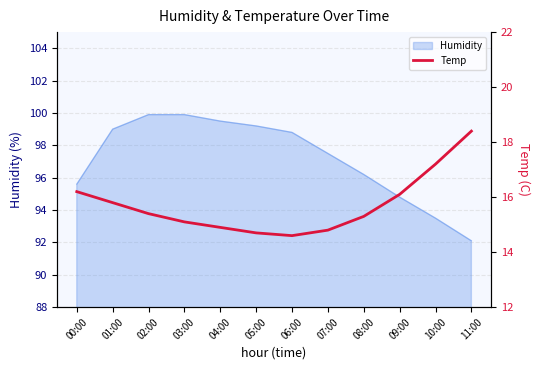

The value of Humidity at 04:00 is 99.5. True or false?

True